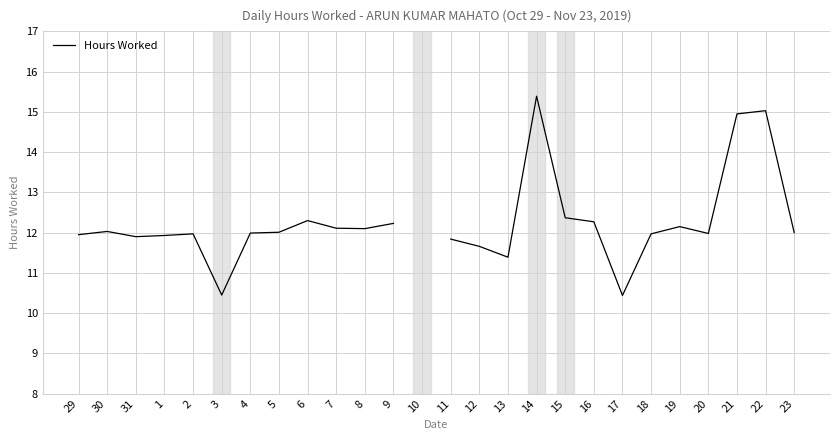

What is the change in value from 31 to 8?

+0.2